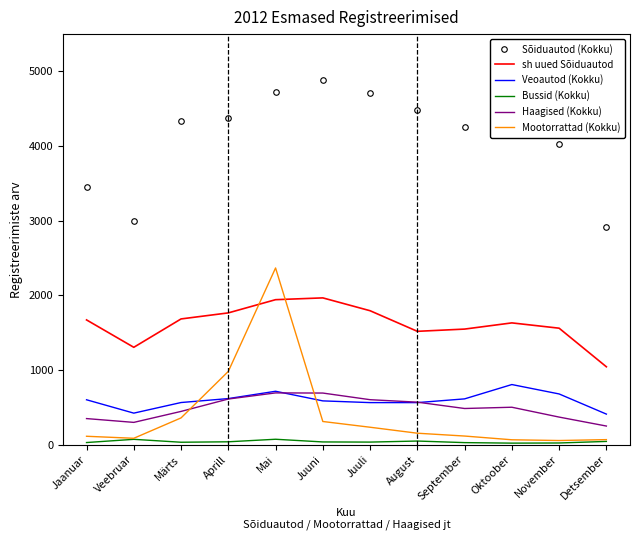

The Bussid (Kokku) series shows 20 at Oktoober. True or false?

True